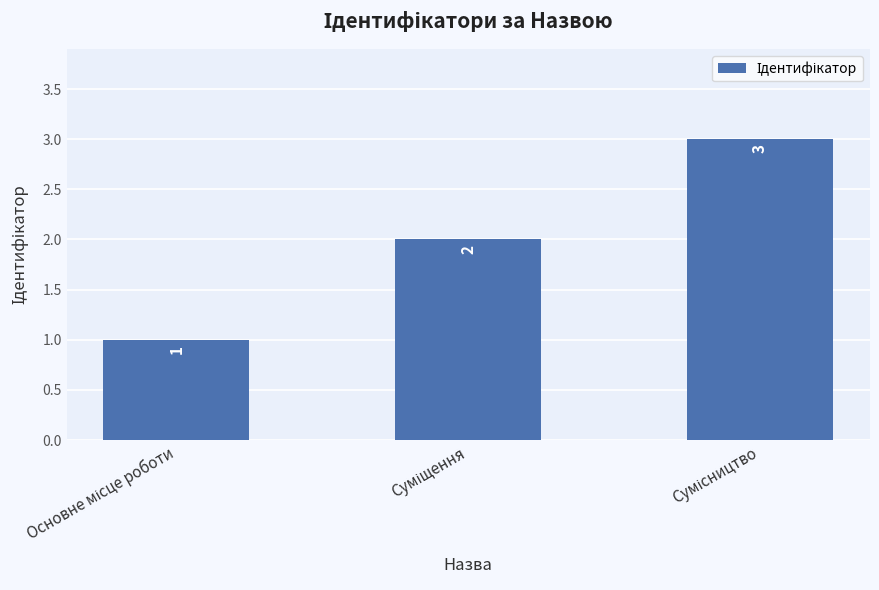

What is the value of the 1st bar from the left?

1